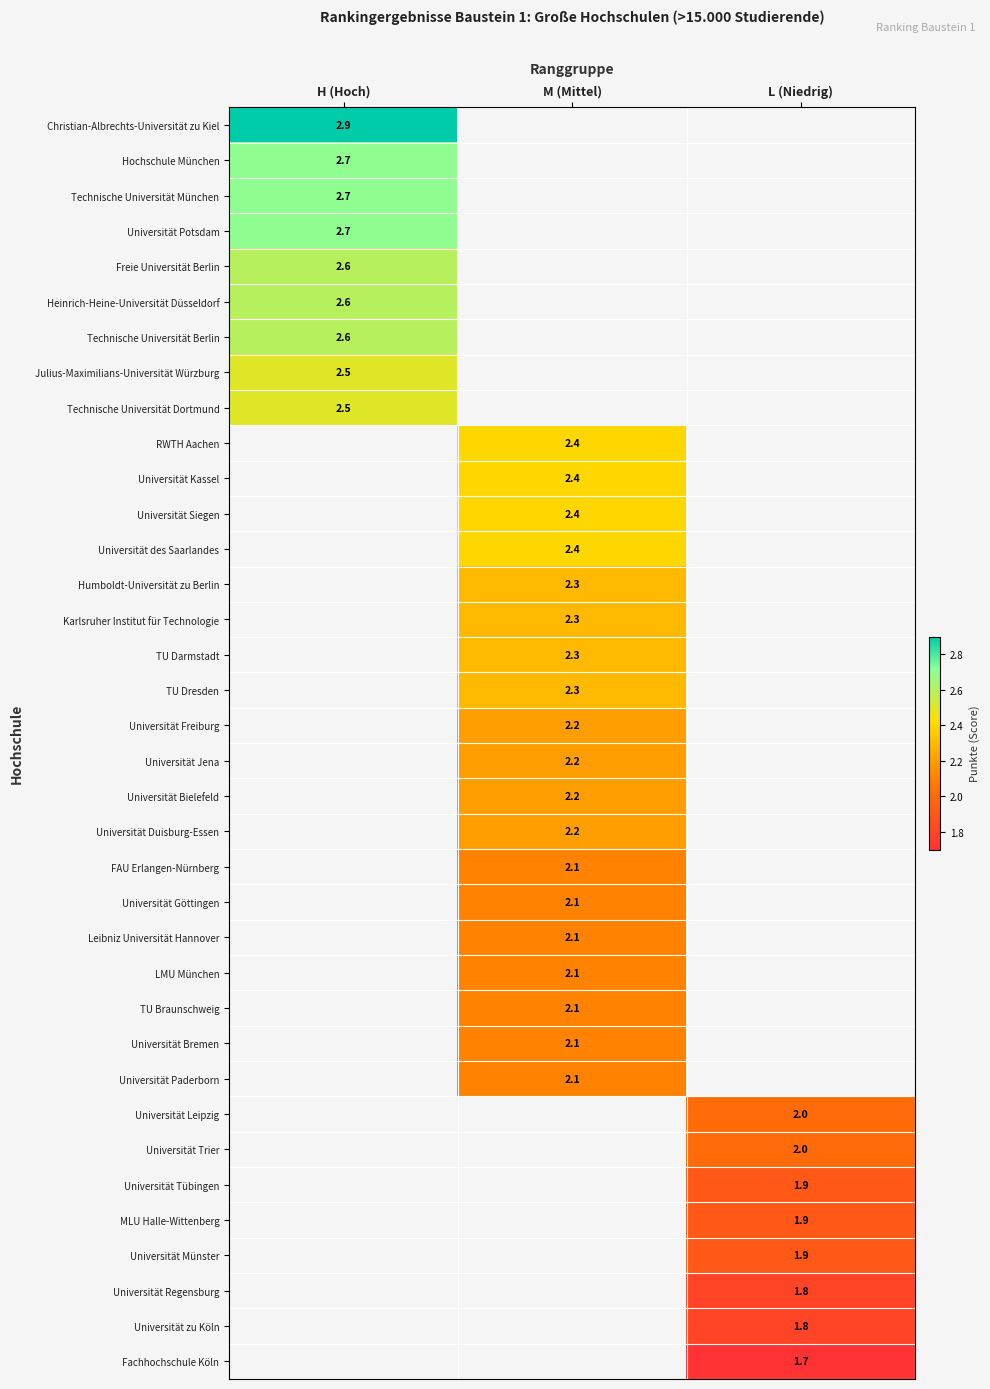

How many positive values does the TU Braunschweig series have?

1